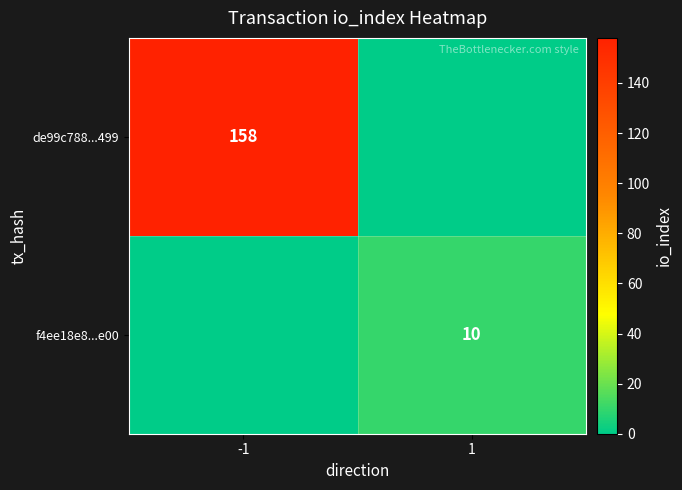

The f4ee18e8...e00 series shows 17 at 1. True or false?

False